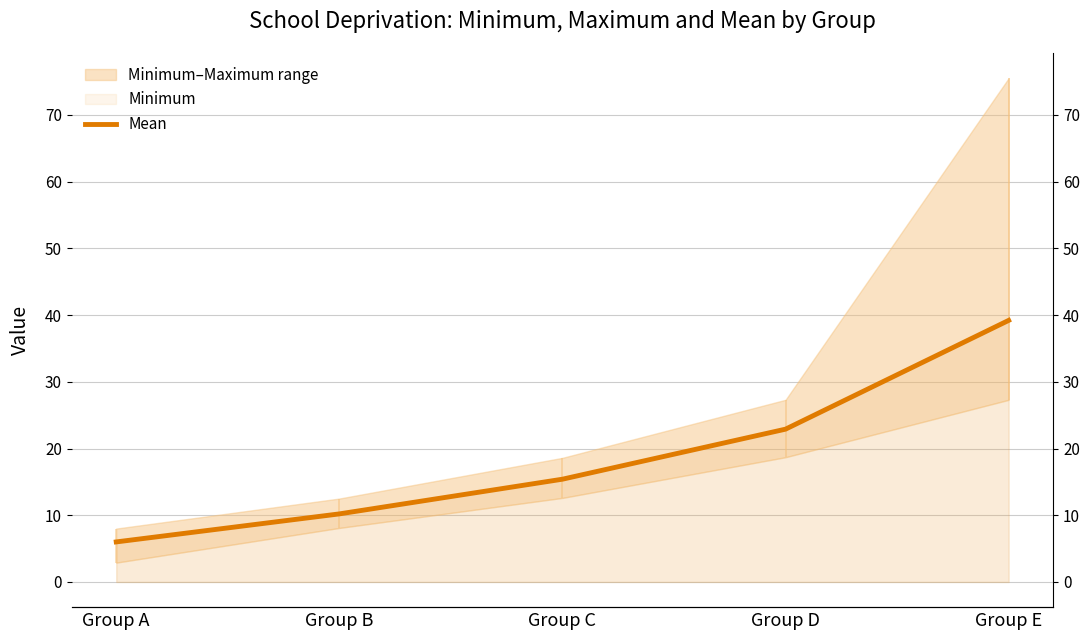

Reading left to right, transcribe all the data shown in this chart.

Group A=6.0	Group B=10.2	Group C=15.4	Group D=22.9	Group E=39.2